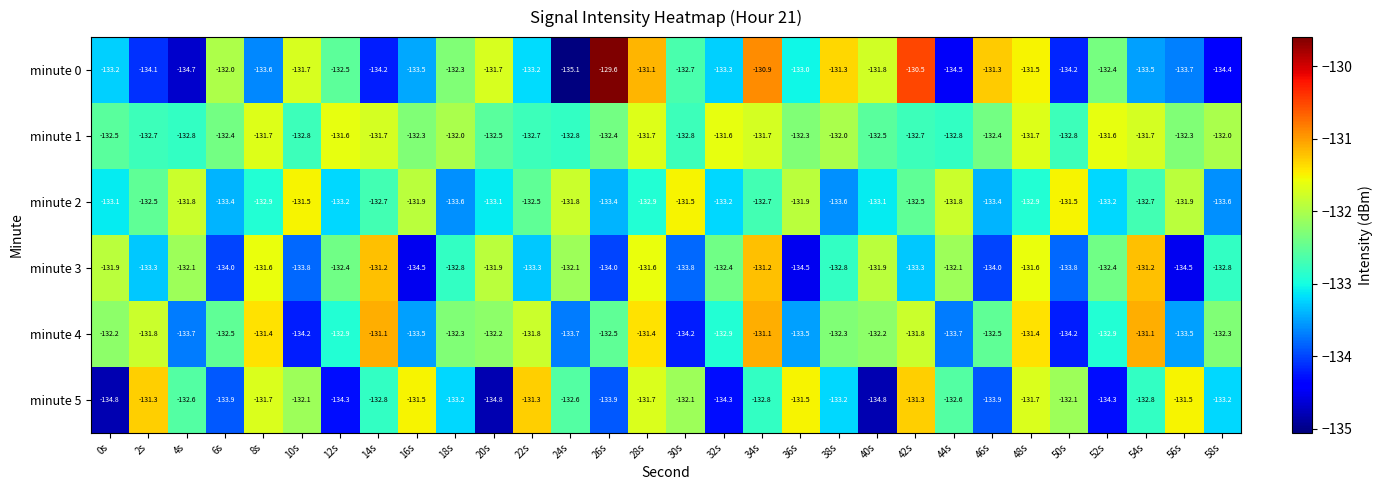

Which series has the largest total across all categories?

minute 1